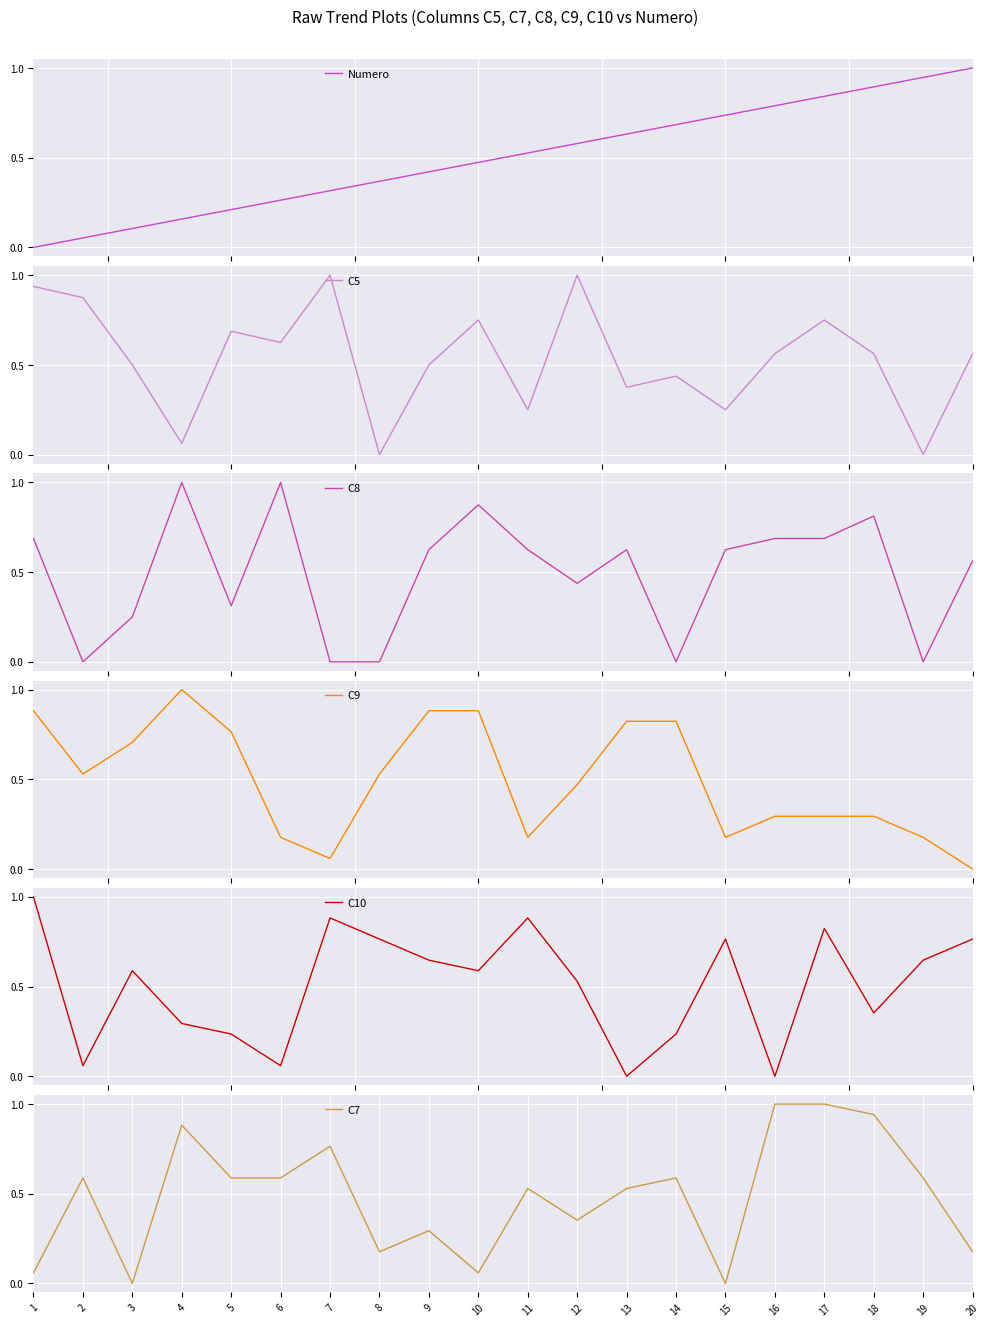

What is the difference between the maximum and minimum values in the Numero series?

1.0